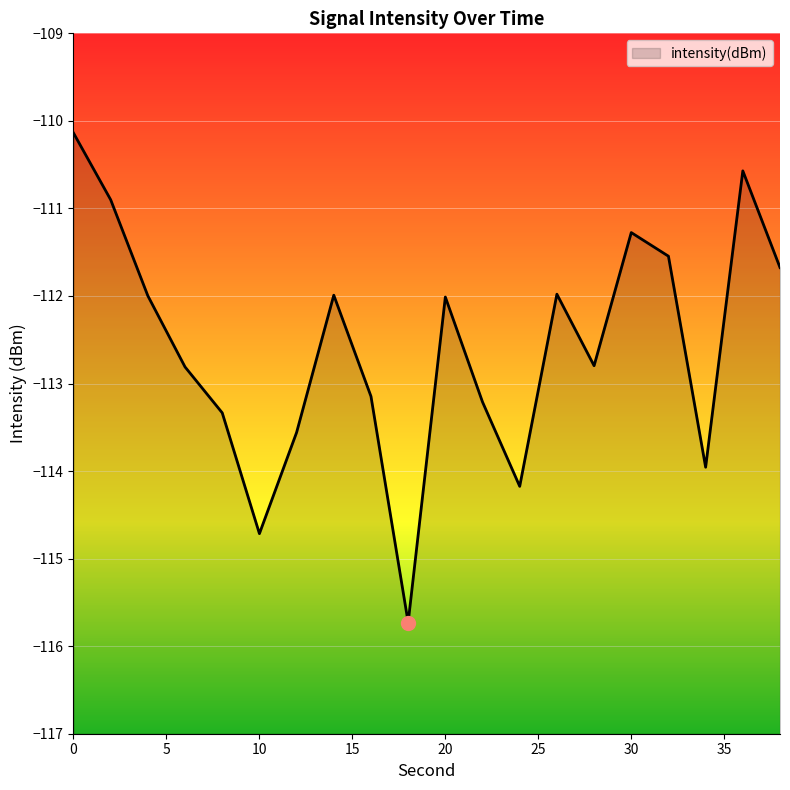

Rank the categories by value from lowest to highest.

18, 10, 24, 34, 12, 8, 22, 16, 6, 28, 20, 4, 14, 26, 38, 32, 30, 2, 36, 0